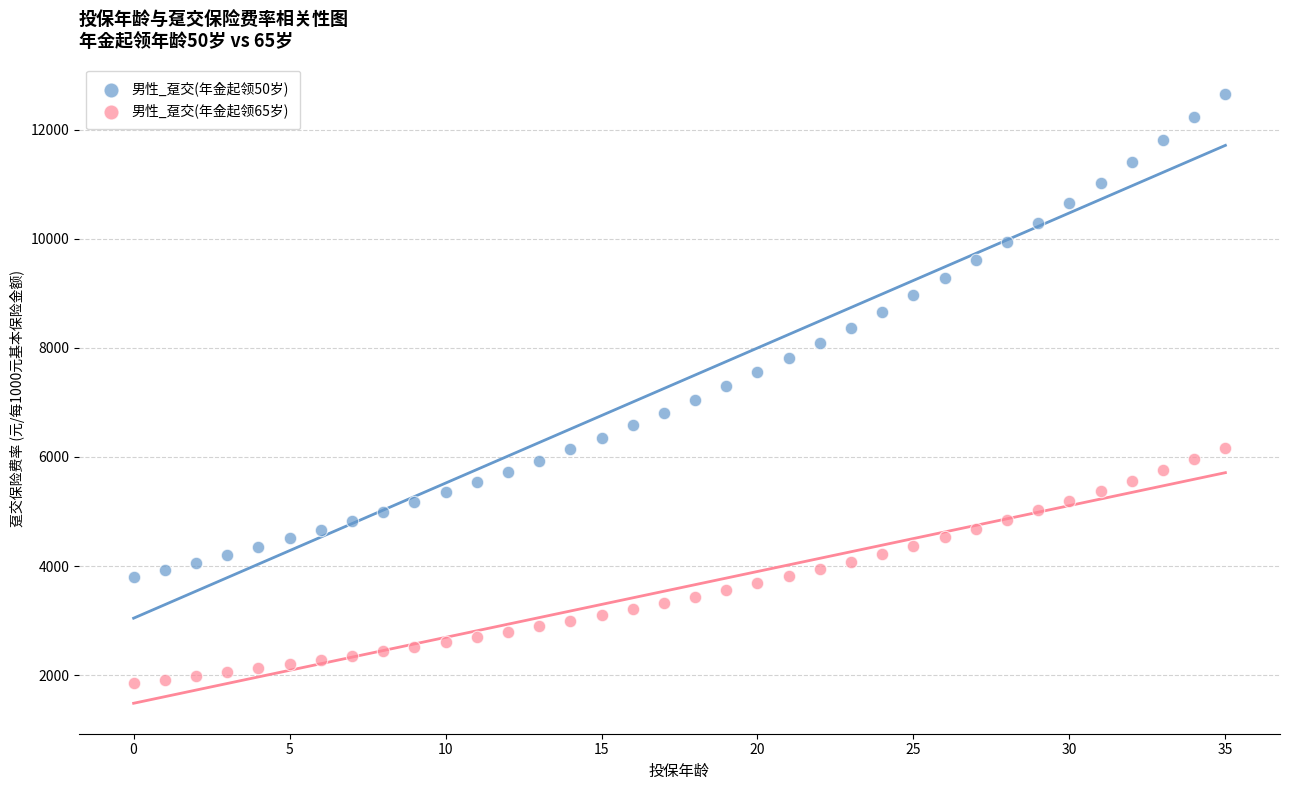

What are all the series names shown in the legend?

男性_趸交(年金起领50岁), 男性_趸交(年金起领65岁)